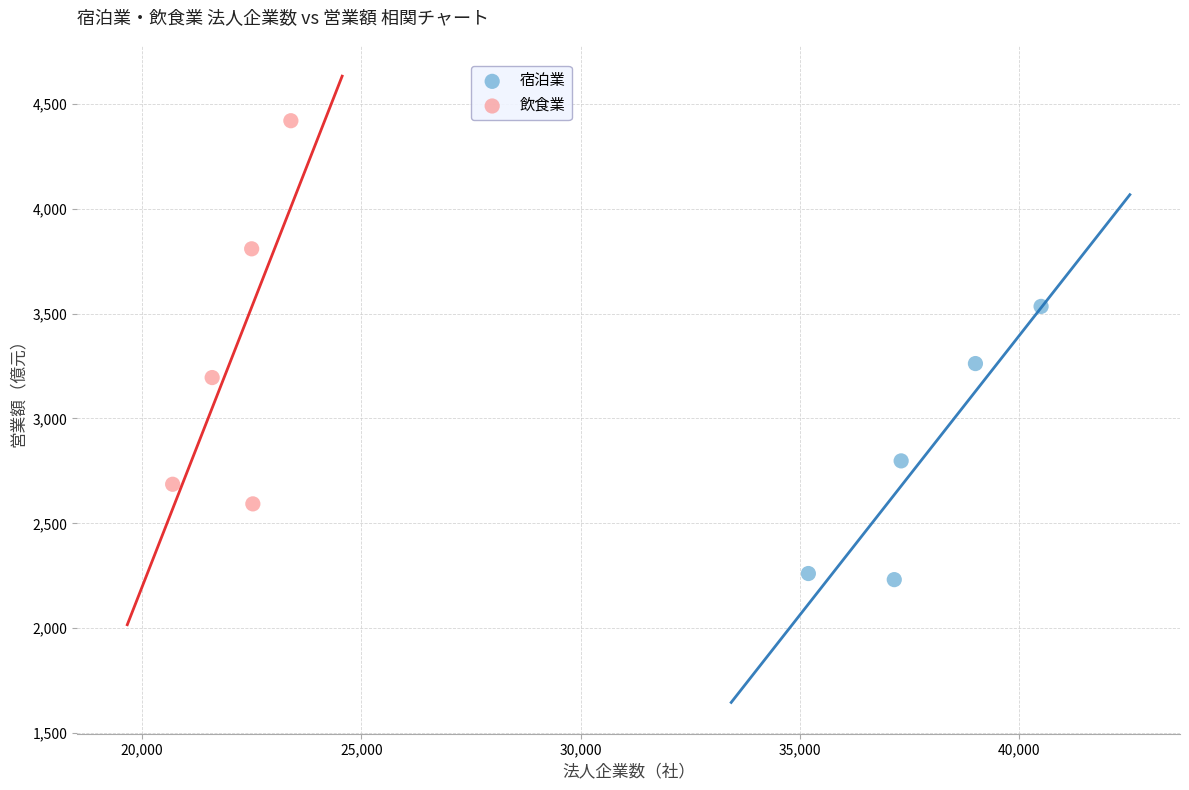

Which series reaches the minimum Y coordinate?

宿泊業